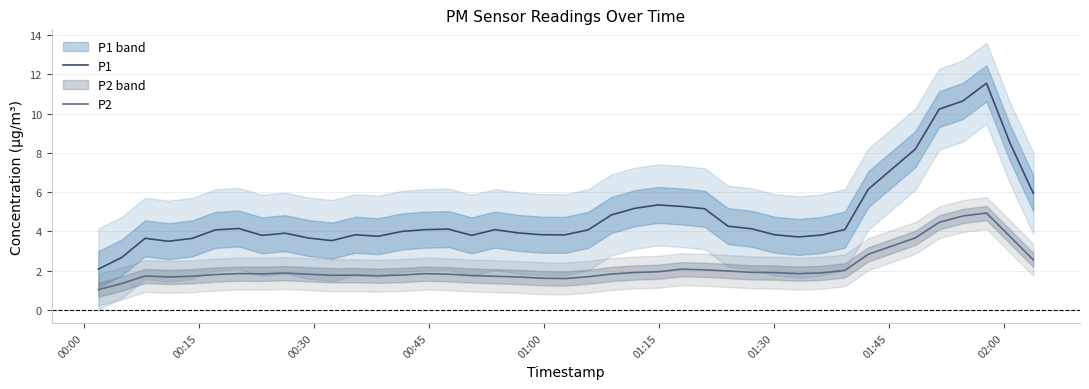

What is the lowest value of the P2 series?

1.0